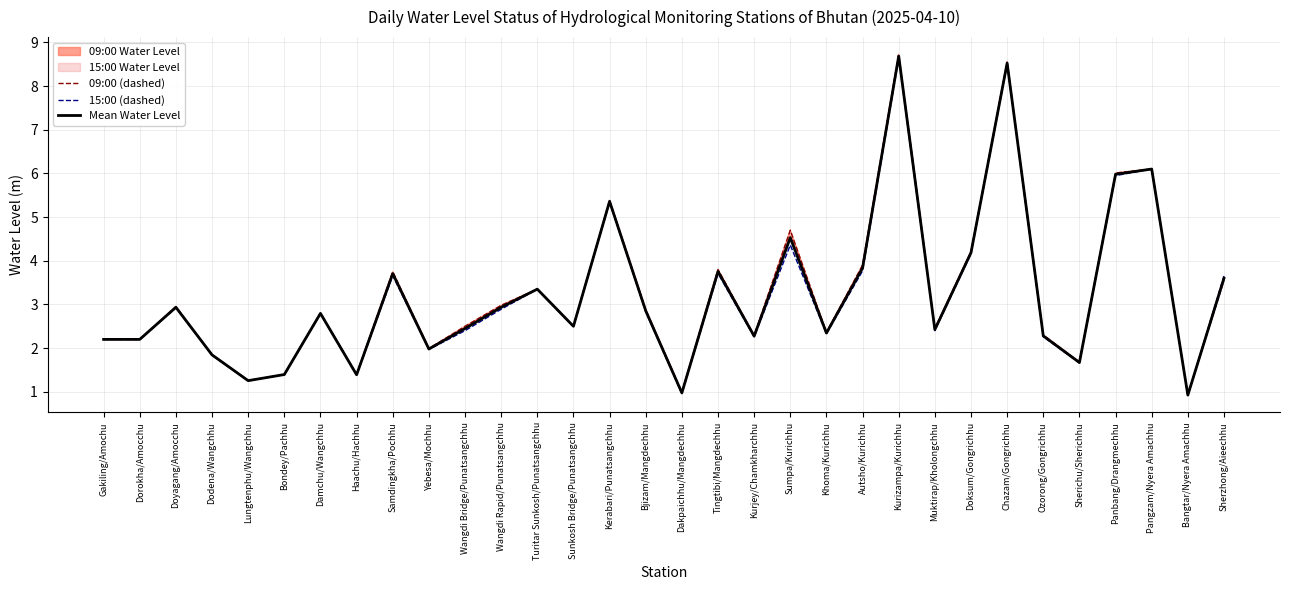

Is this an area chart (filled region under the line)?

No